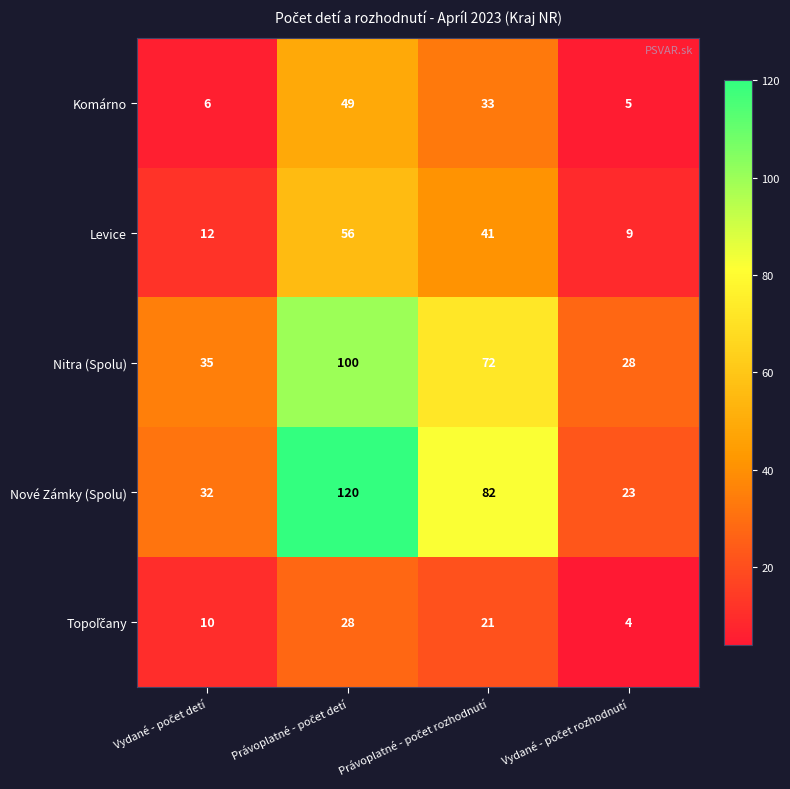

Which series has the largest total across all categories?

Nové Zámky (Spolu)